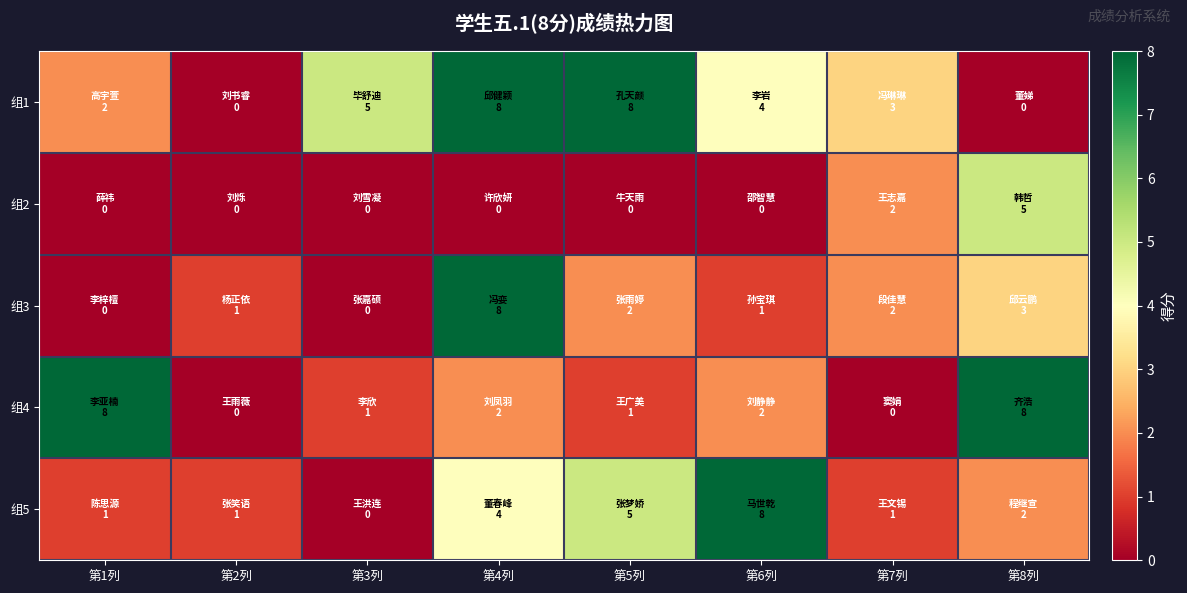

Reading left to right, extract all data points from this chart.

组1: 第1列=2	第2列=0	第3列=5	第4列=8	第5列=8	第6列=4	第7列=3	第8列=0
组2: 第1列=0	第2列=0	第3列=0	第4列=0	第5列=0	第6列=0	第7列=2	第8列=5
组3: 第1列=0	第2列=1	第3列=0	第4列=8	第5列=2	第6列=1	第7列=2	第8列=3
组4: 第1列=8	第2列=0	第3列=1	第4列=2	第5列=1	第6列=2	第7列=0	第8列=8
组5: 第1列=1	第2列=1	第3列=0	第4列=4	第5列=5	第6列=8	第7列=1	第8列=2